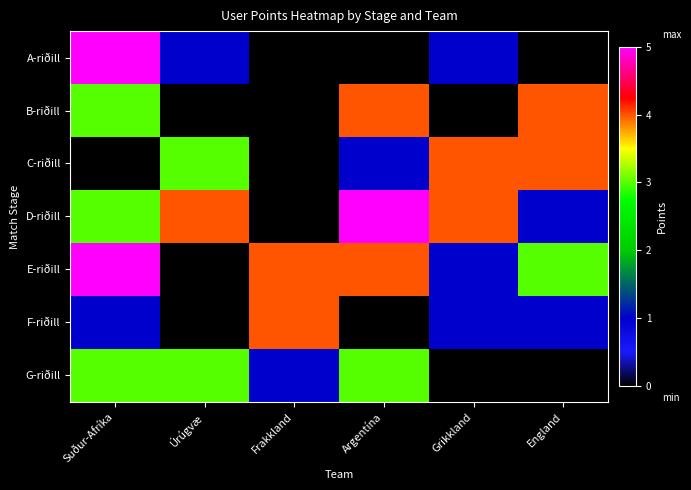

At which category is the sum across all series the highest?

Suður-Afríka